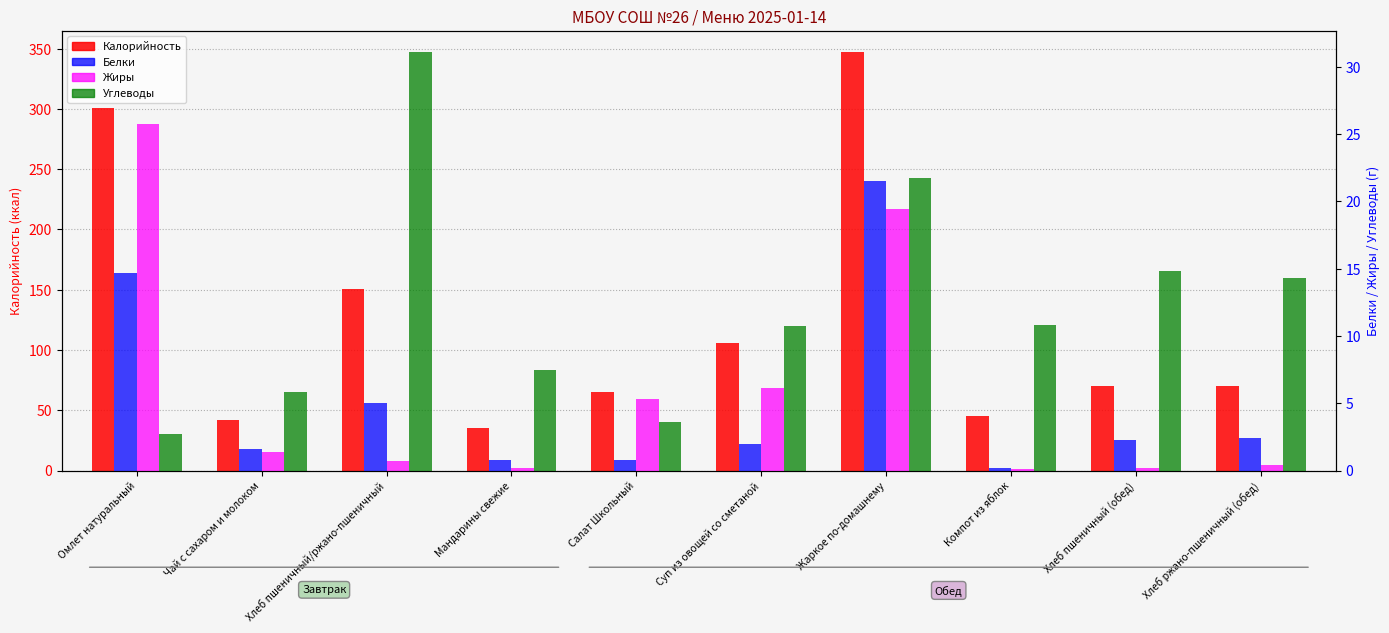

What is the difference between the second highest and second lowest values in the Белки series?

13.9